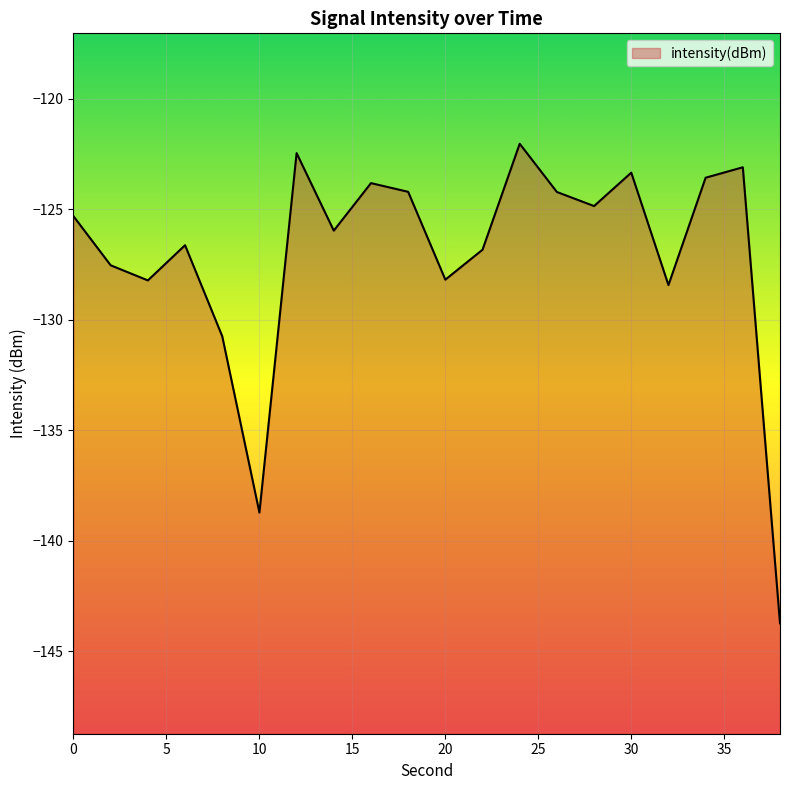

Is it true that the value at 28 is -124.8?

True